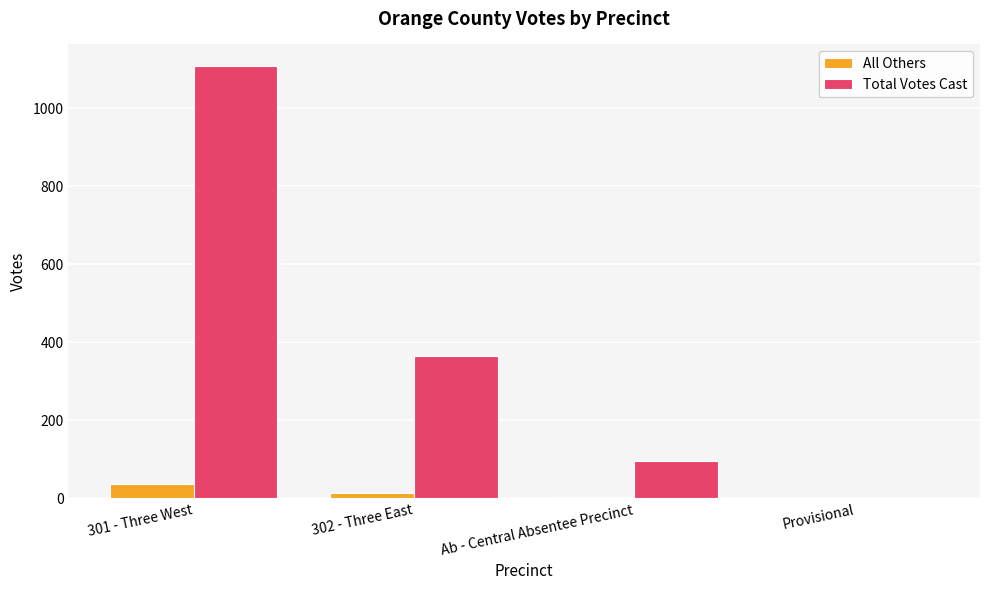

The Total Votes Cast series shows 537 at 302 - Three East. True or false?

False